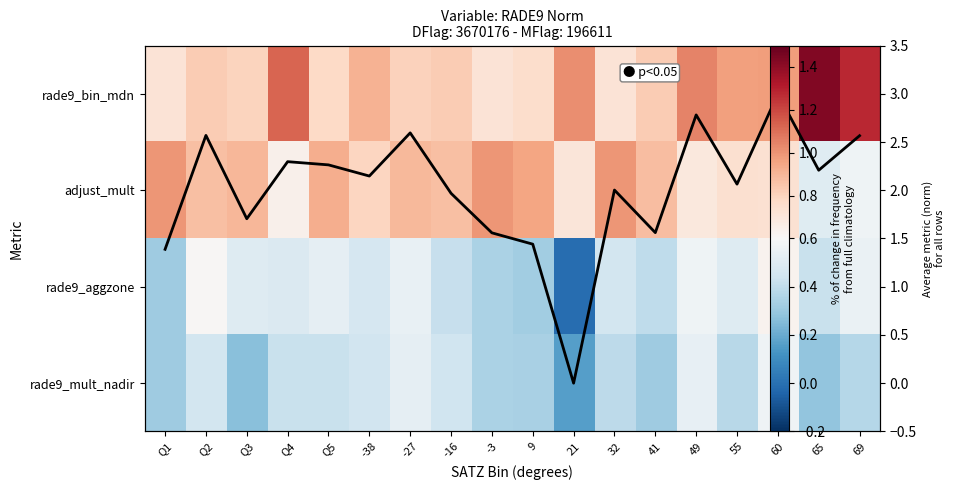

The rade9_mult_nadir series shows 0.3 at Q1. True or false?

True